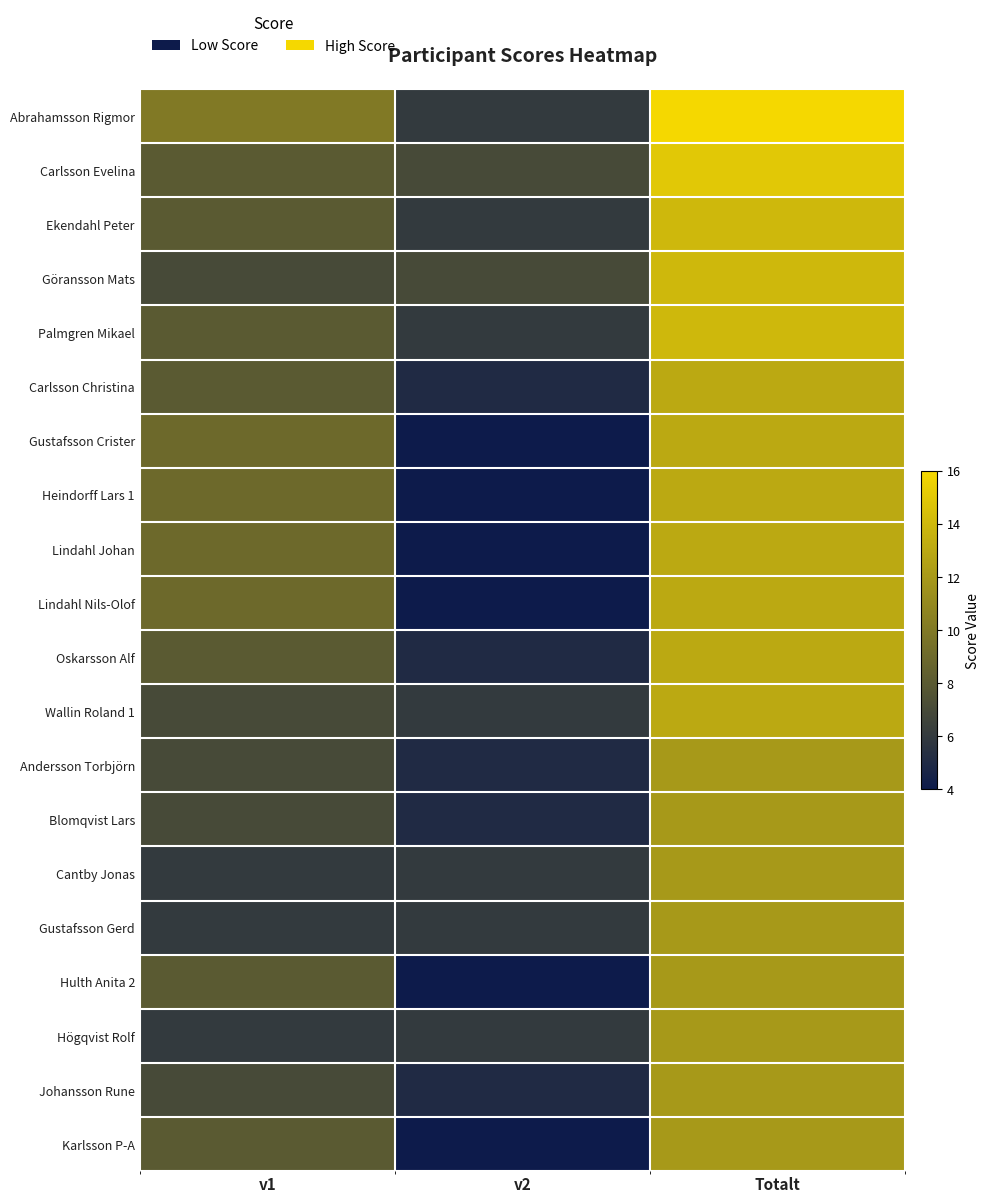

Which series has the largest range (max minus min)?

Abrahamsson Rigmor